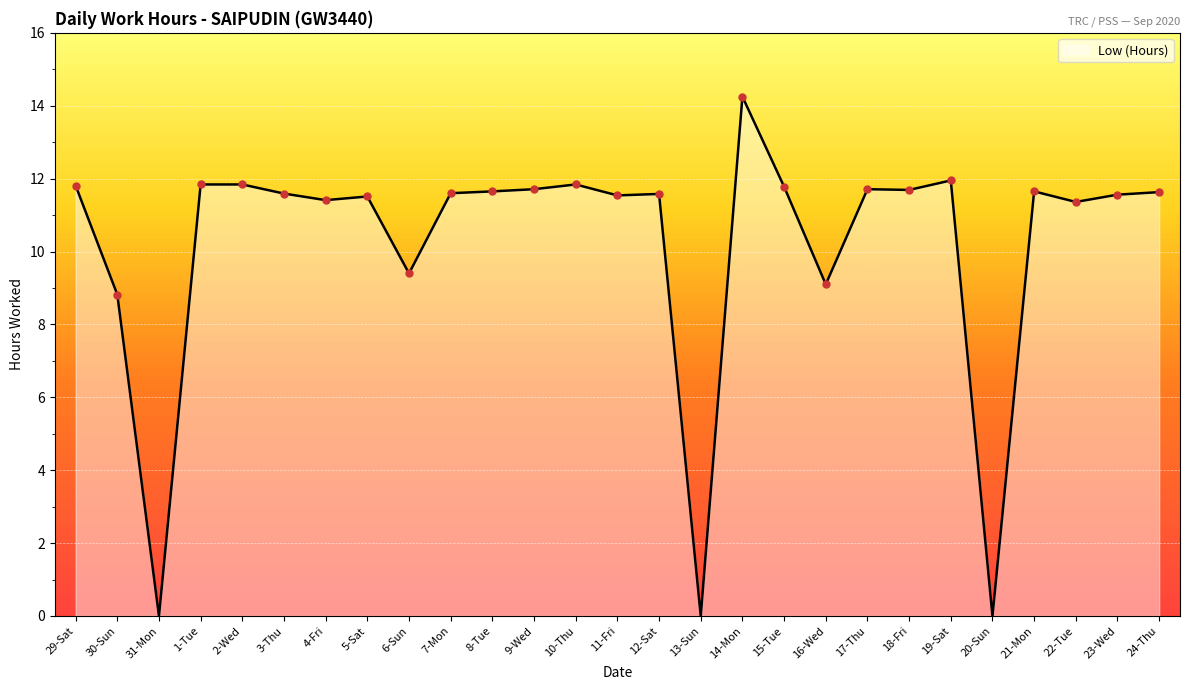

How many lines are shown in the chart?

1